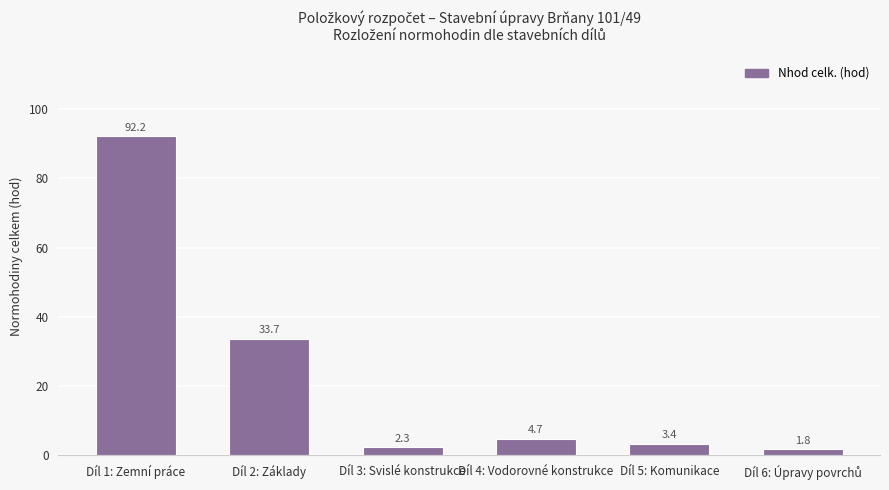

Where is the data nearest to the value 46?

Díl 2: Základy